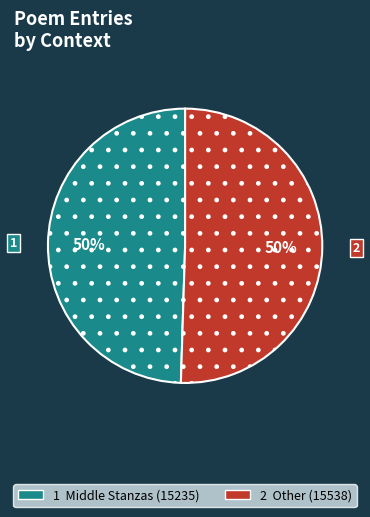

To the nearest percent, what is the average slice percentage?

50%